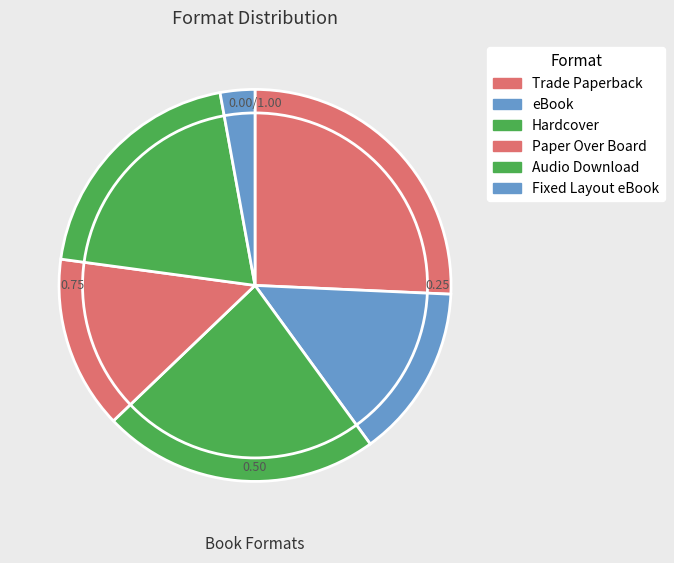

To the nearest percent, what is the difference between the Trade Paperback and Audio Download slice percentages?

6%